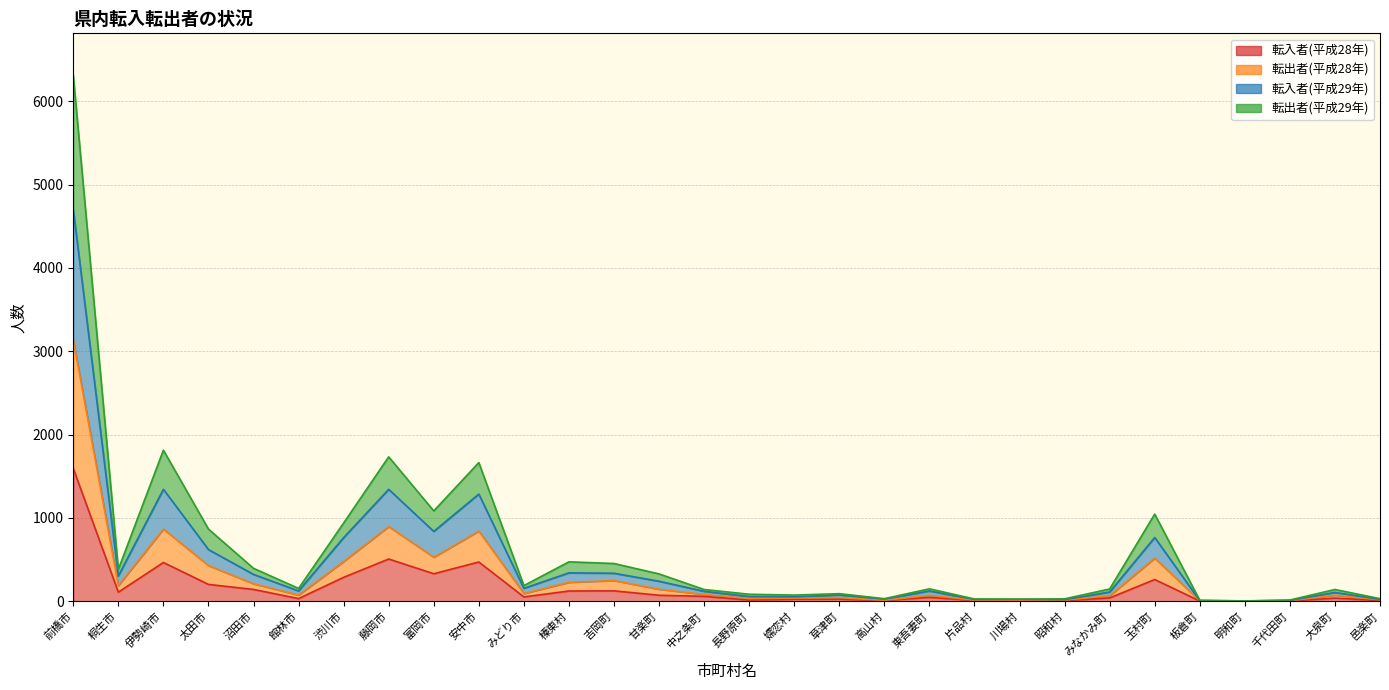

True or false: 転出者(平成29年) and 転入者(平成29年) cross at least once.

False